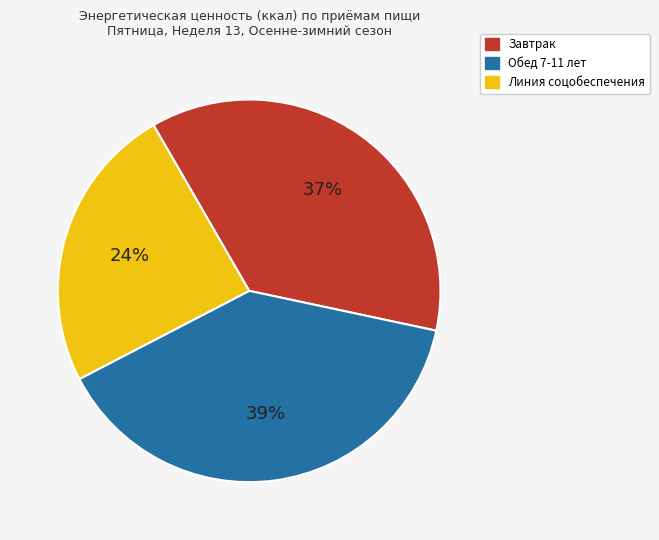

Approximately how many times larger is the value at Обед 7-11 лет compared to Линия соцобеспечения?

1.6